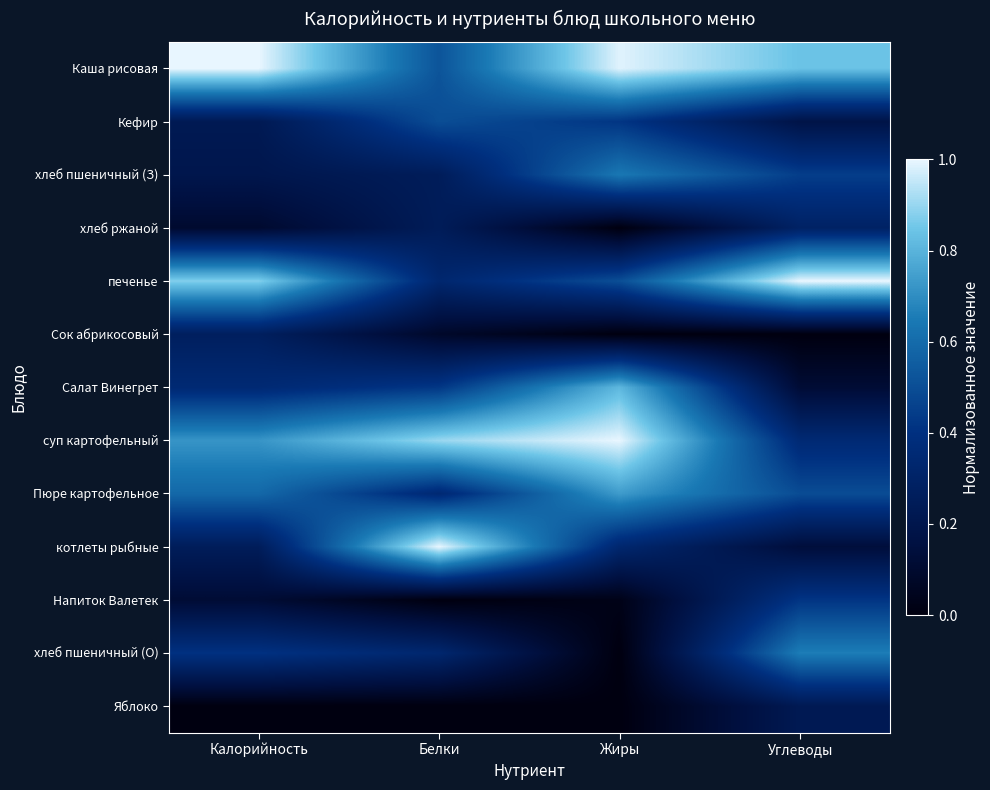

At which category is the sum across all series the highest?

Жиры